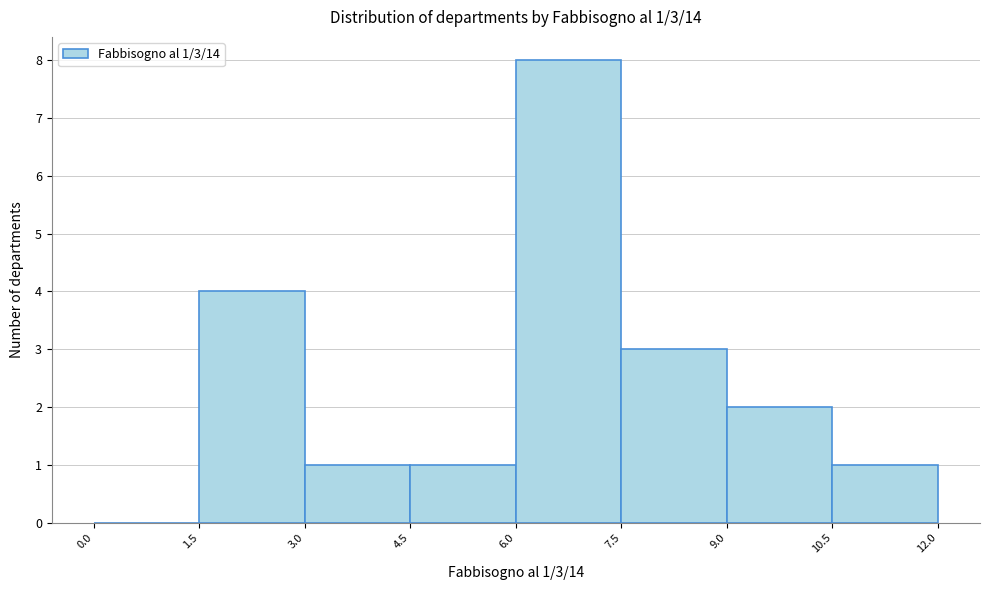

Over which range of the x-axis is the bar tallest?

6.0 to 7.5